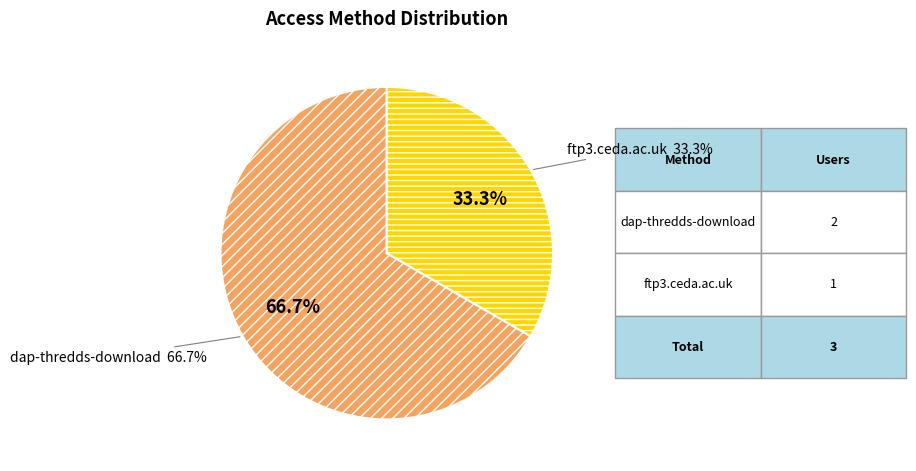

What is the total percentage of dap-thredds-download and ftp3.ceda.ac.uk?

100.0%